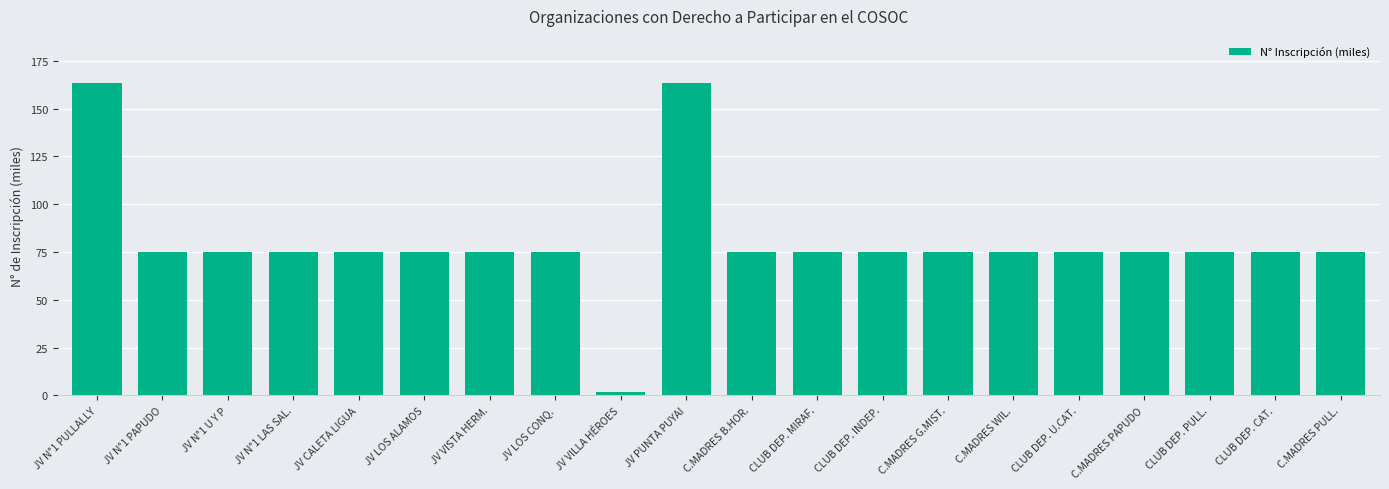

Approximately how many times larger is the value at JV CALETA LIGUA compared to CLUB DEP. PULL.?

1.0